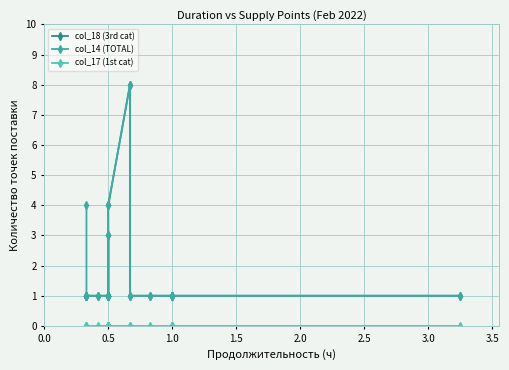

How many values in the col_18 (3rd cat) series exceed 1?

3